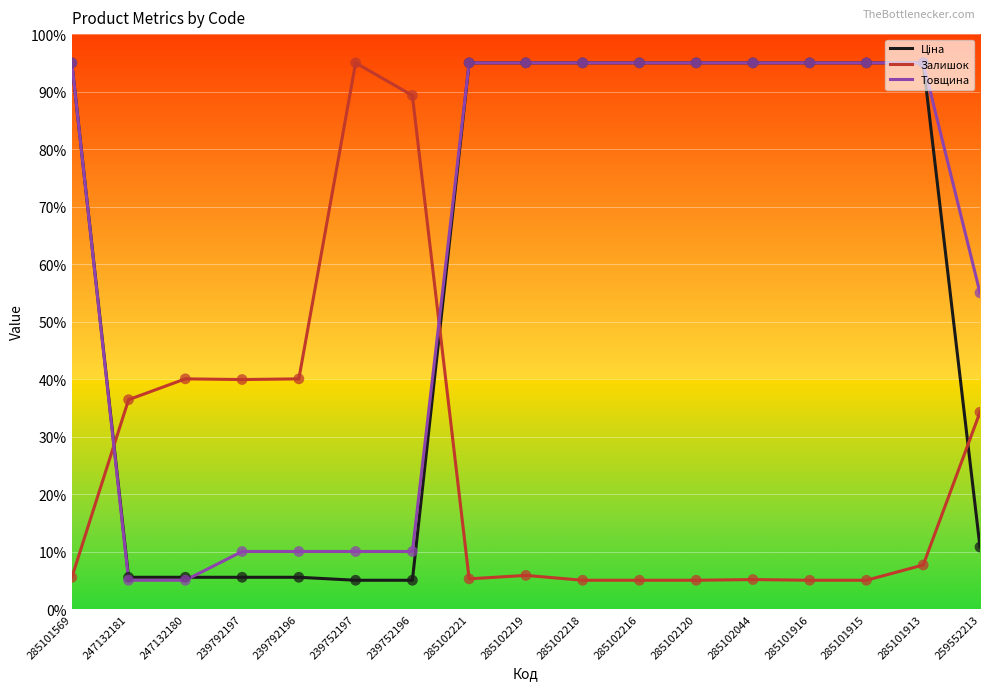

What is the total value across all series at 239792197?

55.4